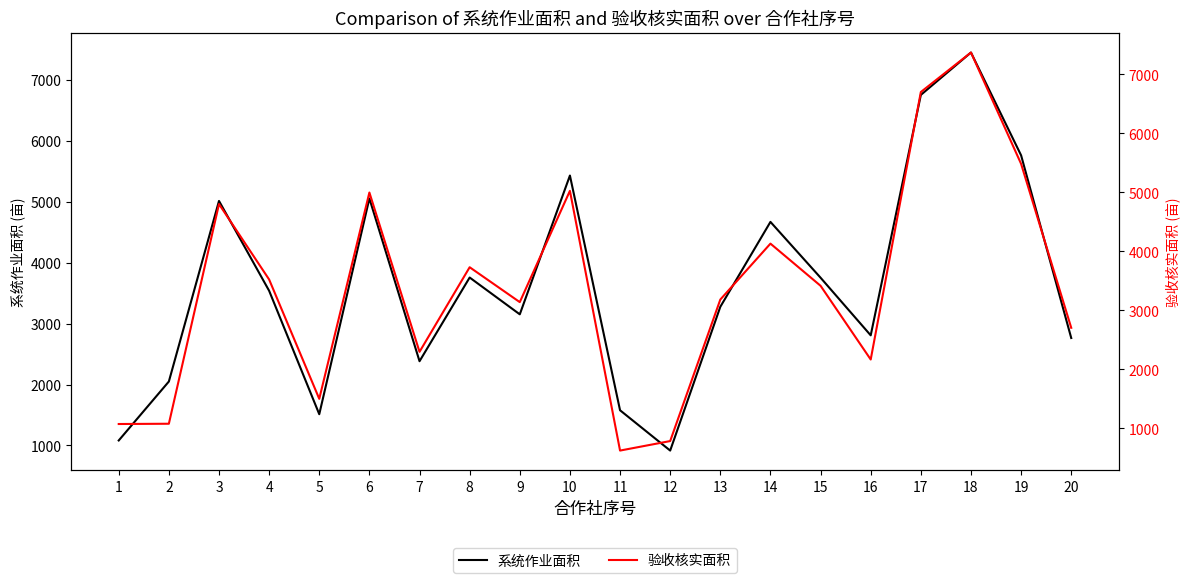

What is the difference between the highest and lowest values at 14?

538.7